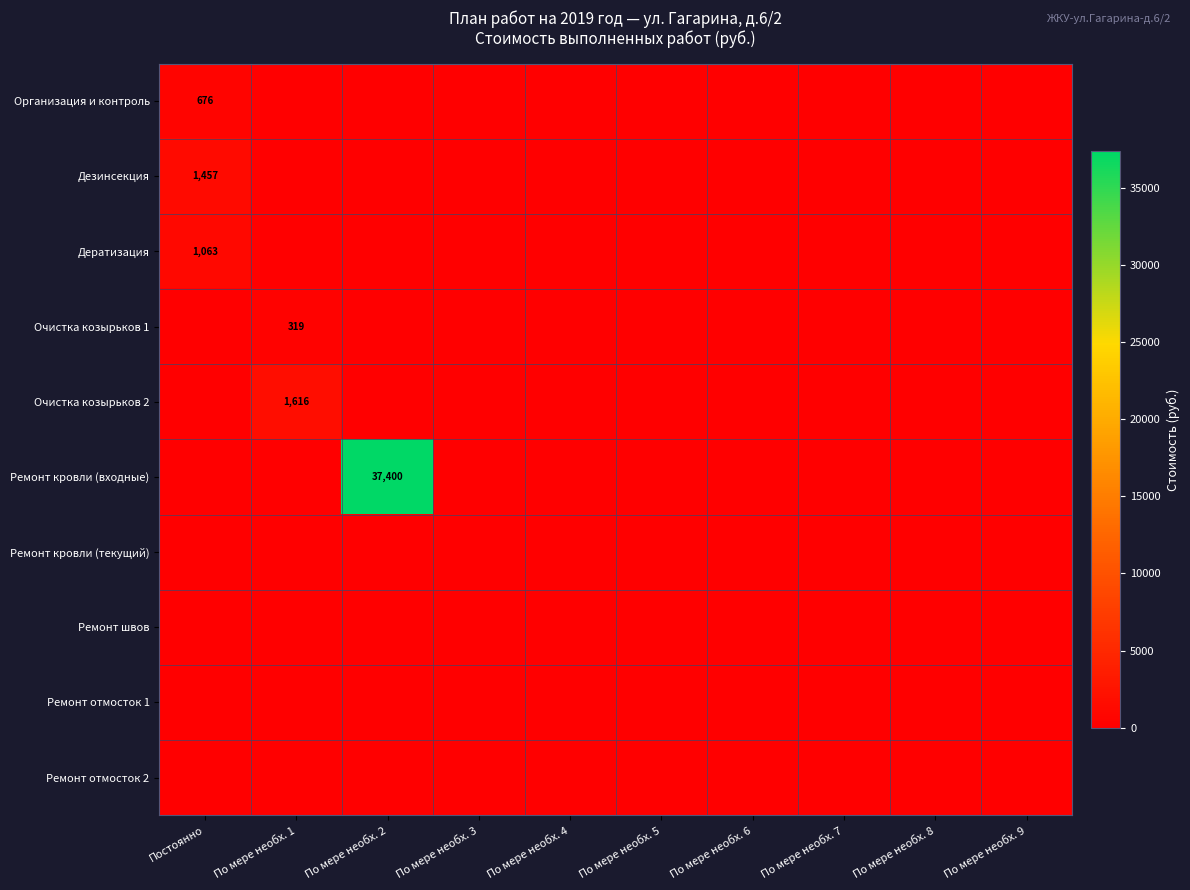

Is it true that Ремонт кровли (входные) equals 37400 at По мере необх. 2?

True